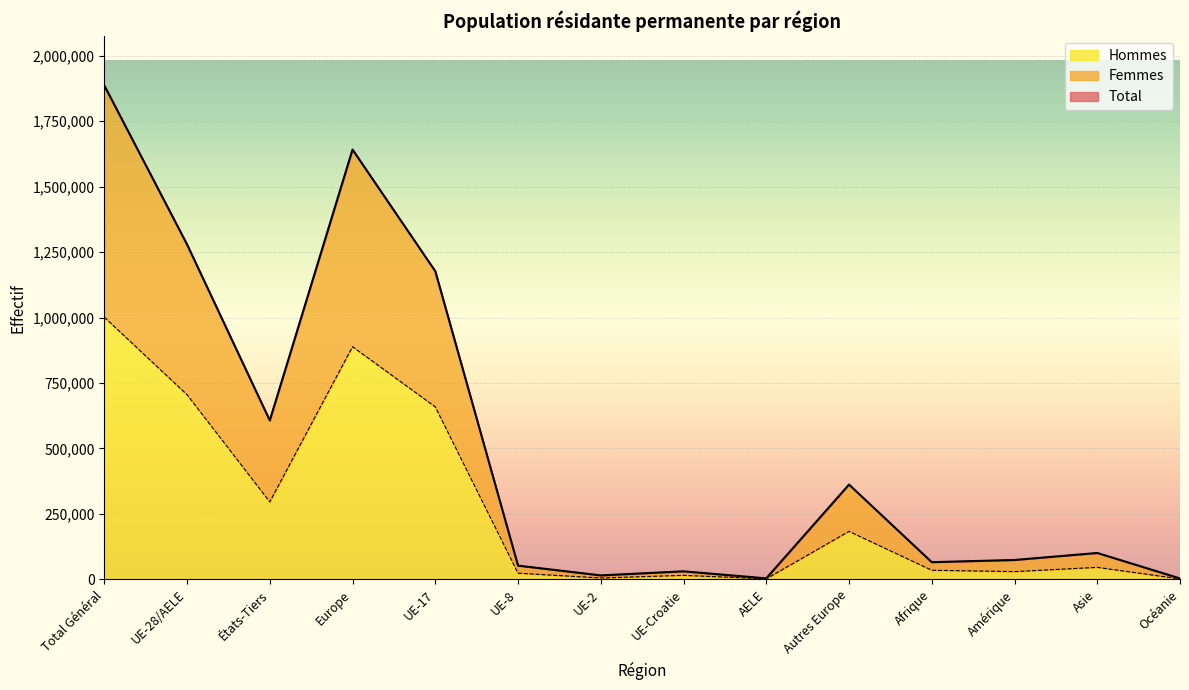

Which series has the largest total across all categories?

Total